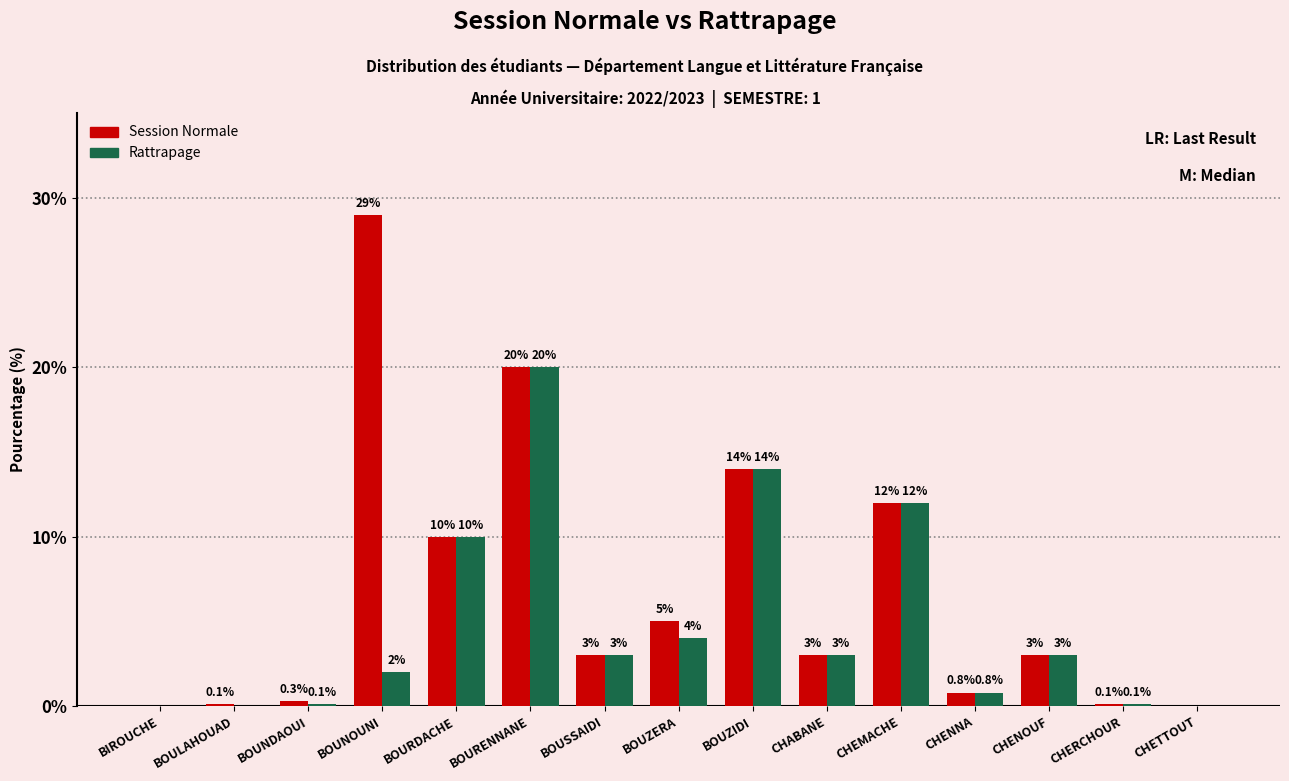

True or false: Session Normale has a value of 0.1 at BOULAHOUAD.

True